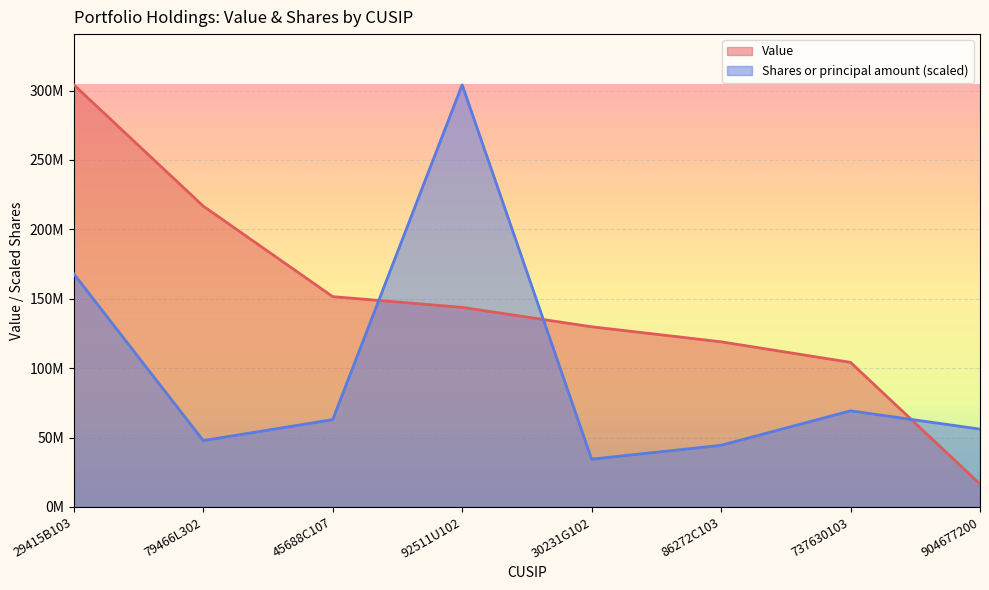

Between which two adjacent categories do Value and Shares or principal amount first intersect?

45688C107 and 92511U102